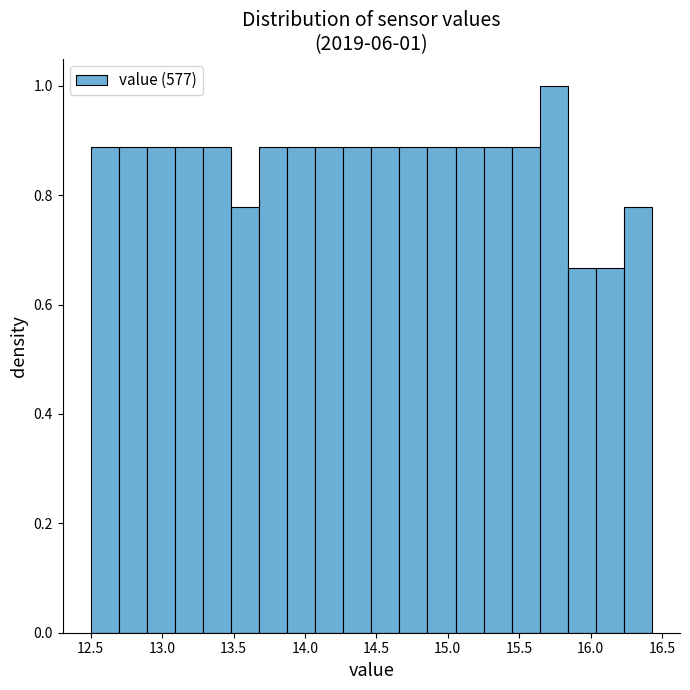

Around what value on the x-axis is the tallest bar? Give the approximate position of its centre, as read against the axis.

15.75